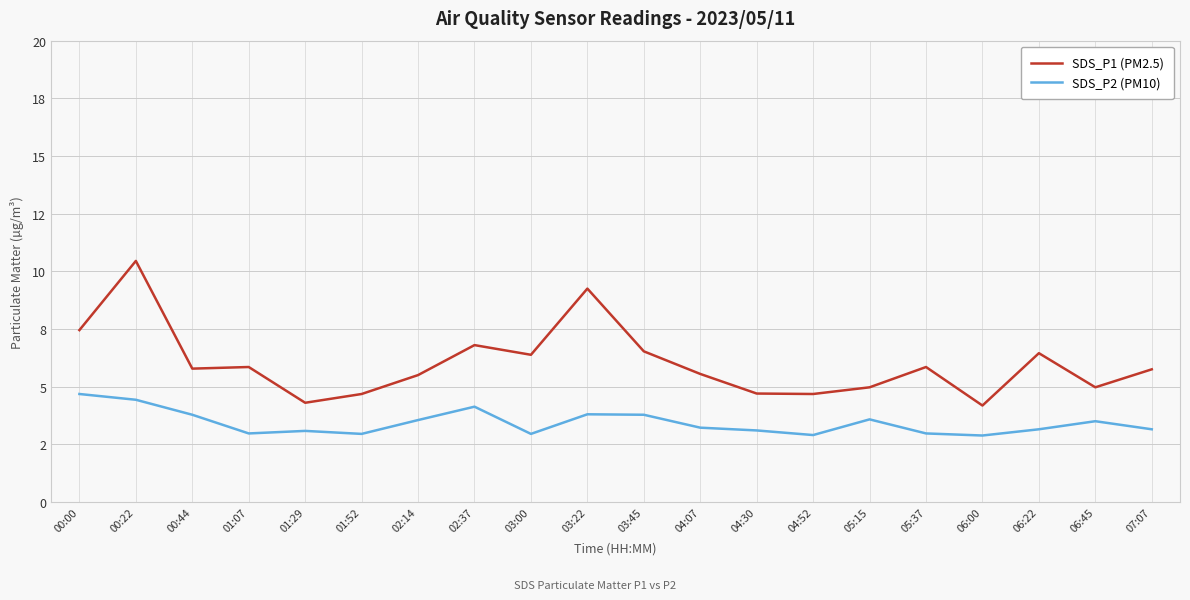

Is the value of SDS_P1 (PM2.5) at 04:07 greater than the value of SDS_P2 (PM10) at 07:07?

Yes